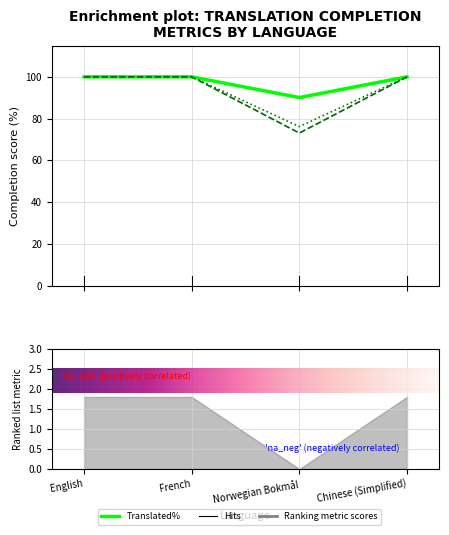

True or false: translated has more than 2 points higher than both neighbors.

False